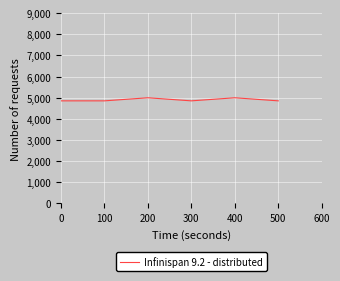

Does the chart have visible grid lines?

Yes